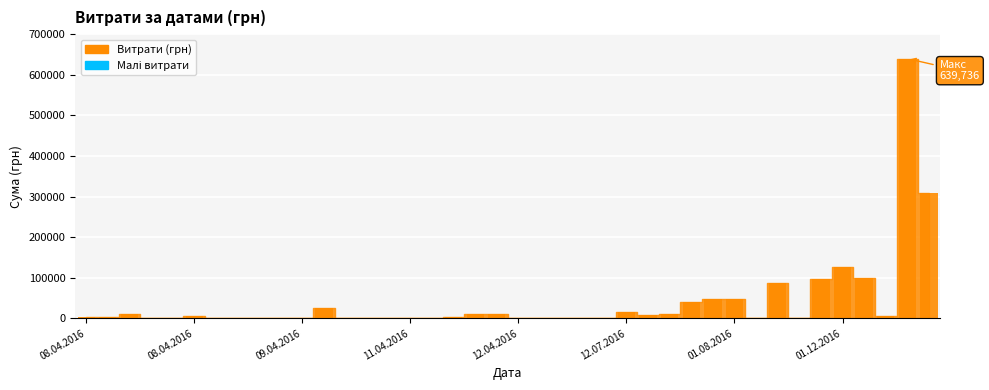

Which has a higher value, 03.11.2016 or 27.04.2016?

03.11.2016